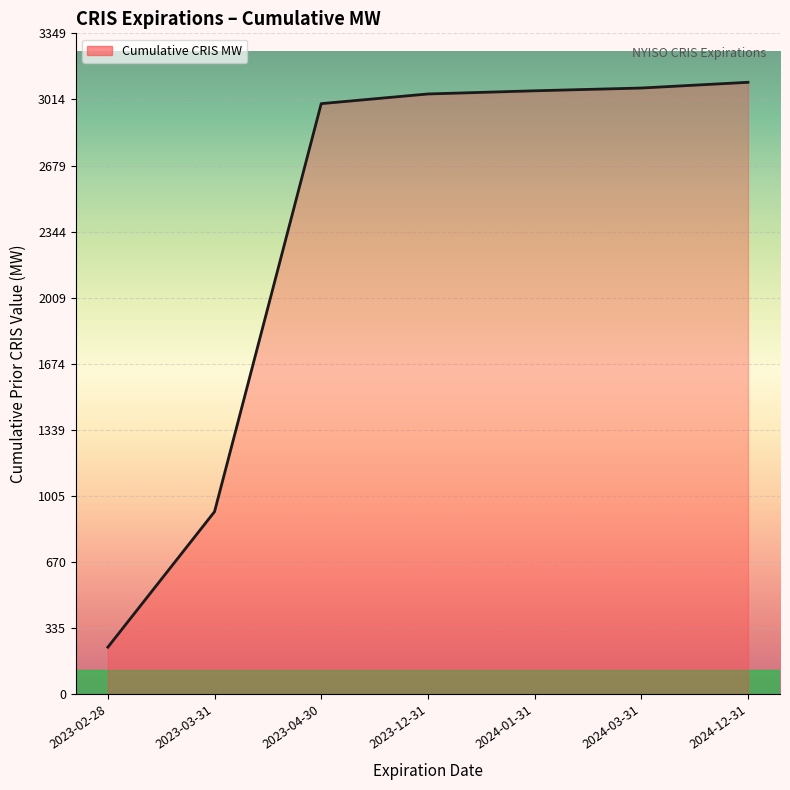

Reading right to left, extract all data points from this chart.

2024-12-31=3100.5	2024-03-31=3071.5	2024-01-31=3057.5	2023-12-31=3041.4	2023-04-30=2992.4	2023-03-31=925.5	2023-02-28=239.0